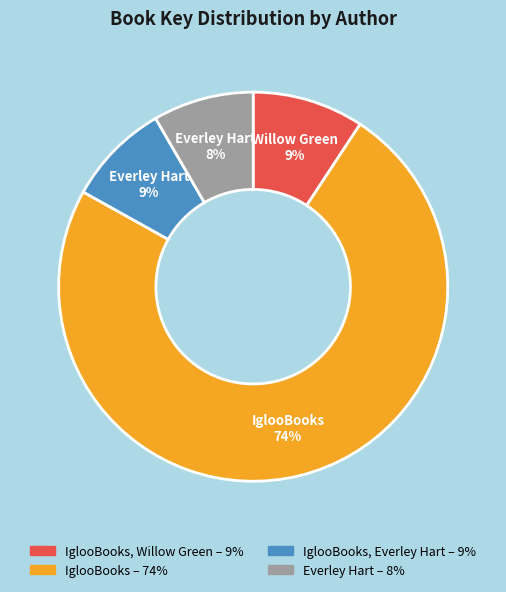

Is there any slice that represents more than half of the pie?

Yes